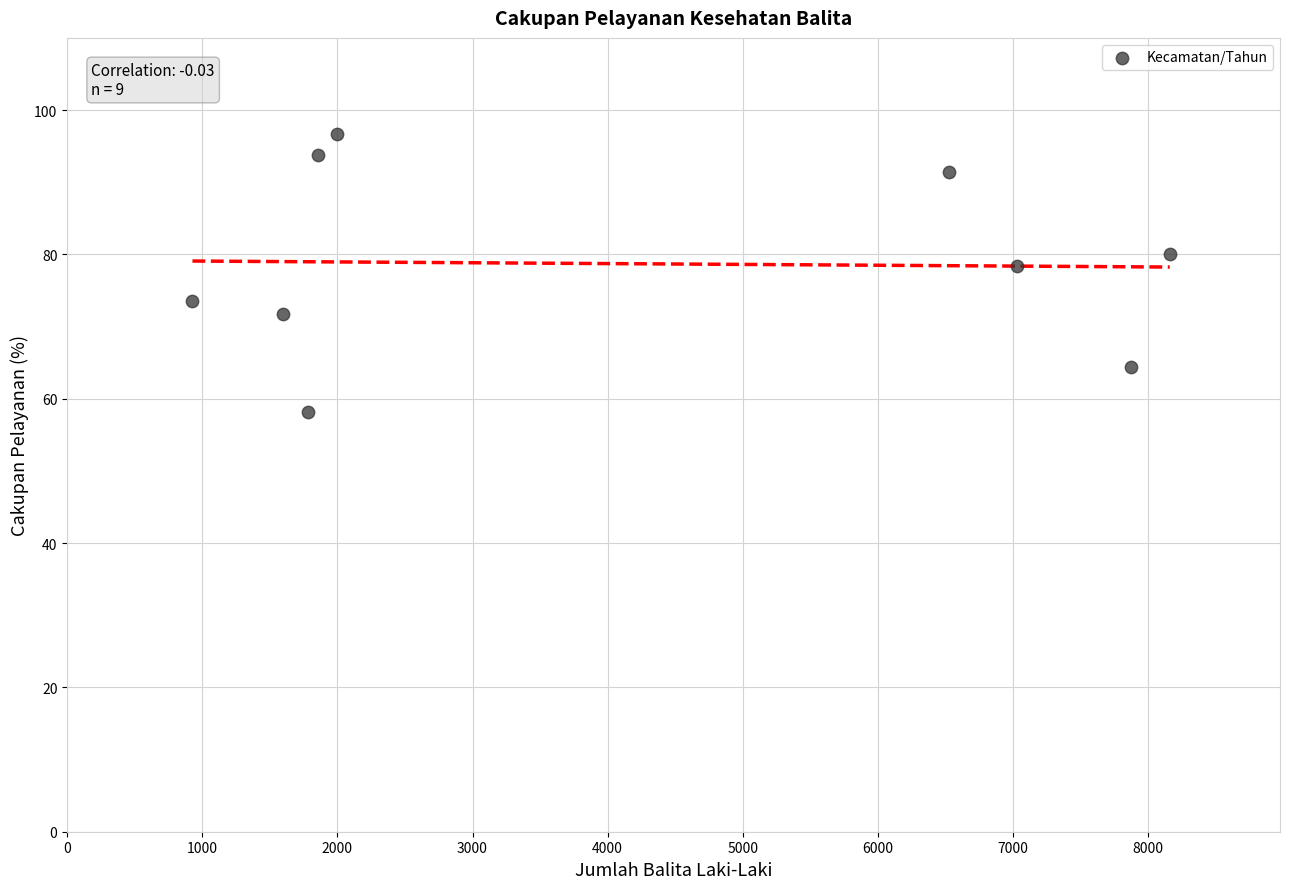

What Y value in the scatter plot is closest to 77?

78.4